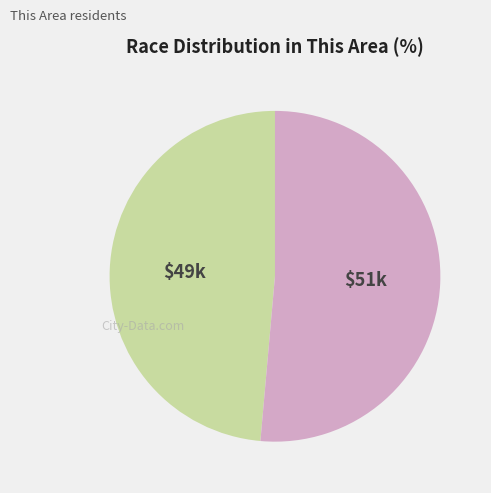

Does any single category account for the majority?

Yes